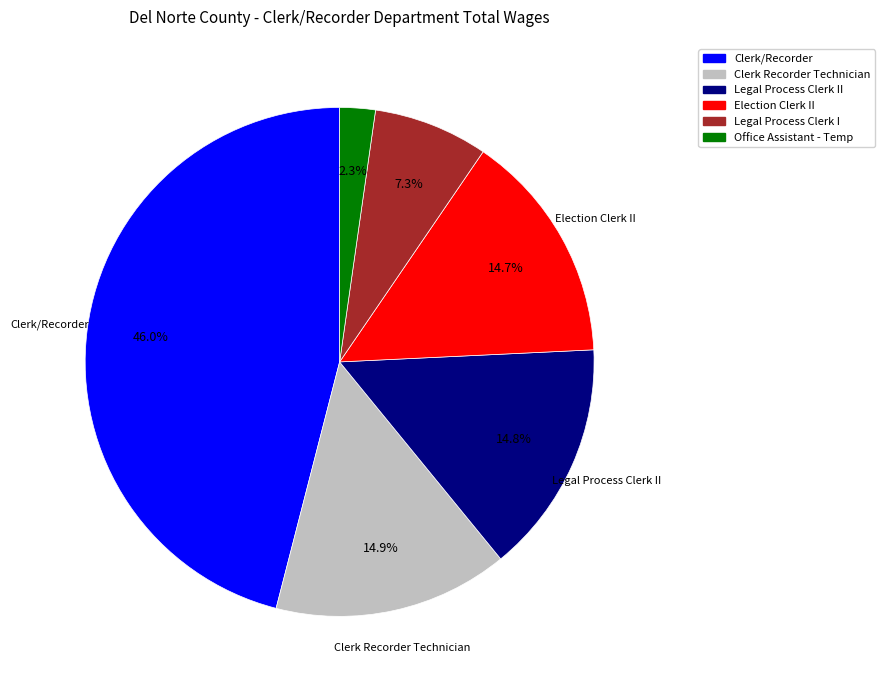

Does any single category account for the majority?

No